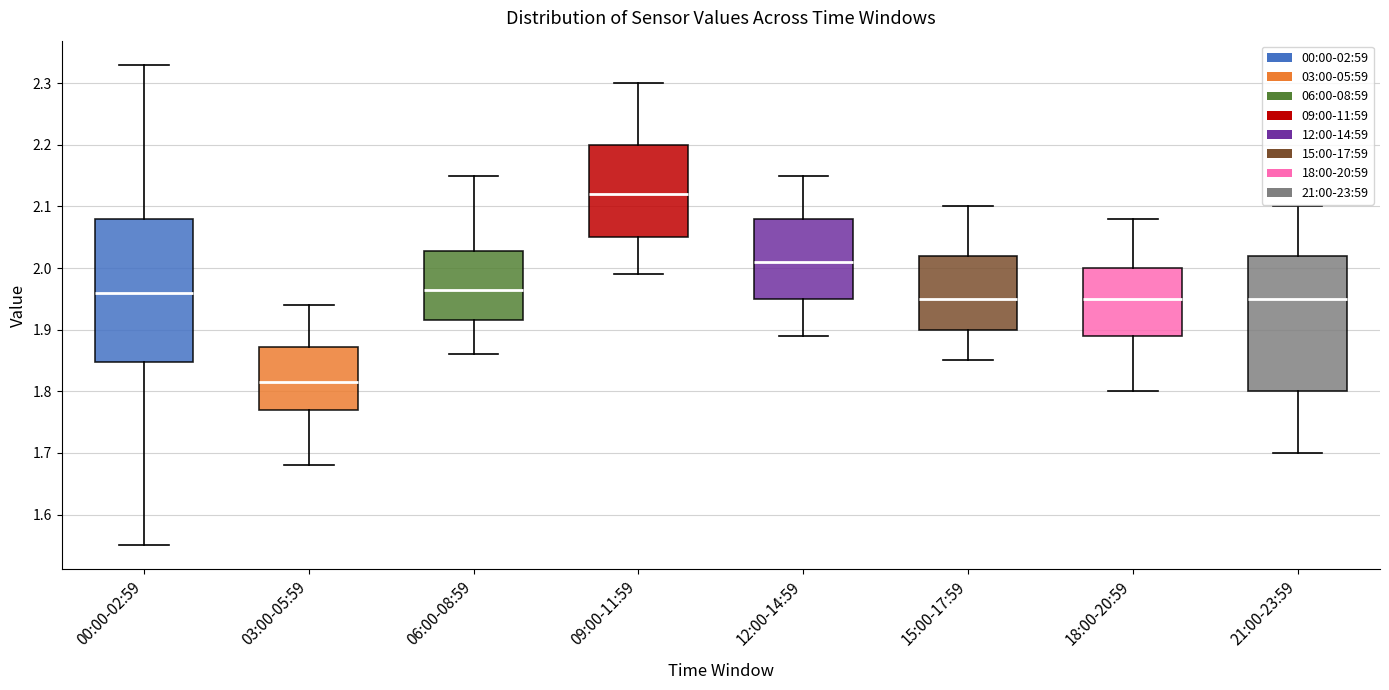

Which box has the highest median line?

09:00-11:59